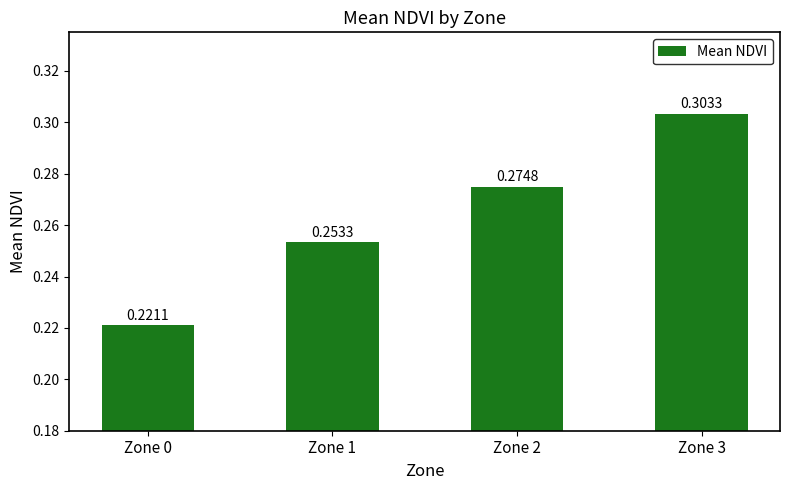

What is the change in value from Zone 0 to Zone 3?

+0.1